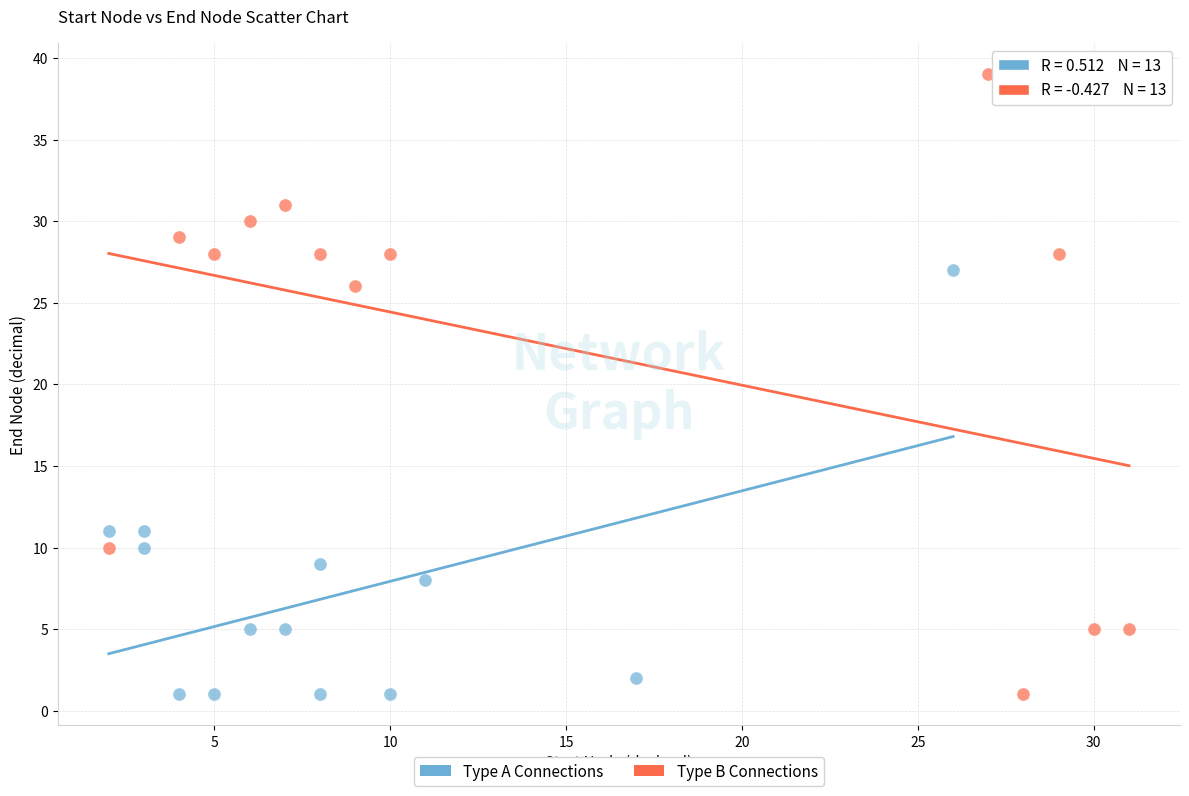

What are all the series names shown in the legend?

Type A Connections, Type B Connections